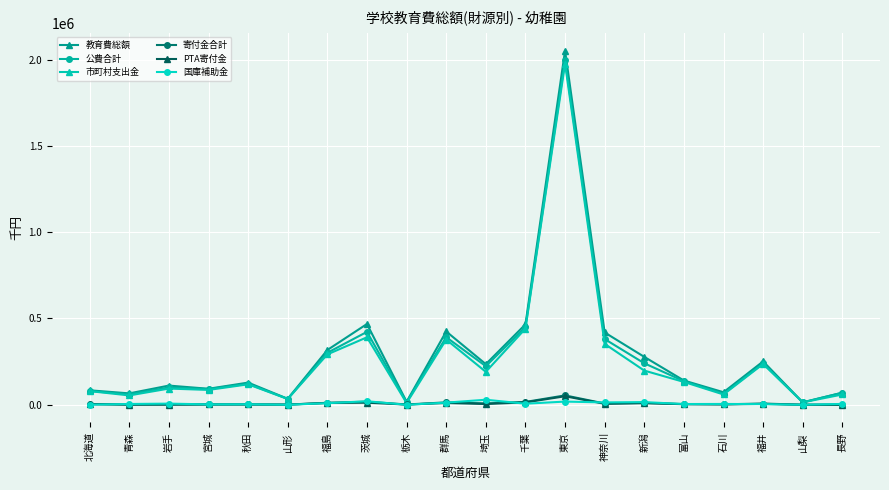

At which category is the sum across all series the highest?

東京